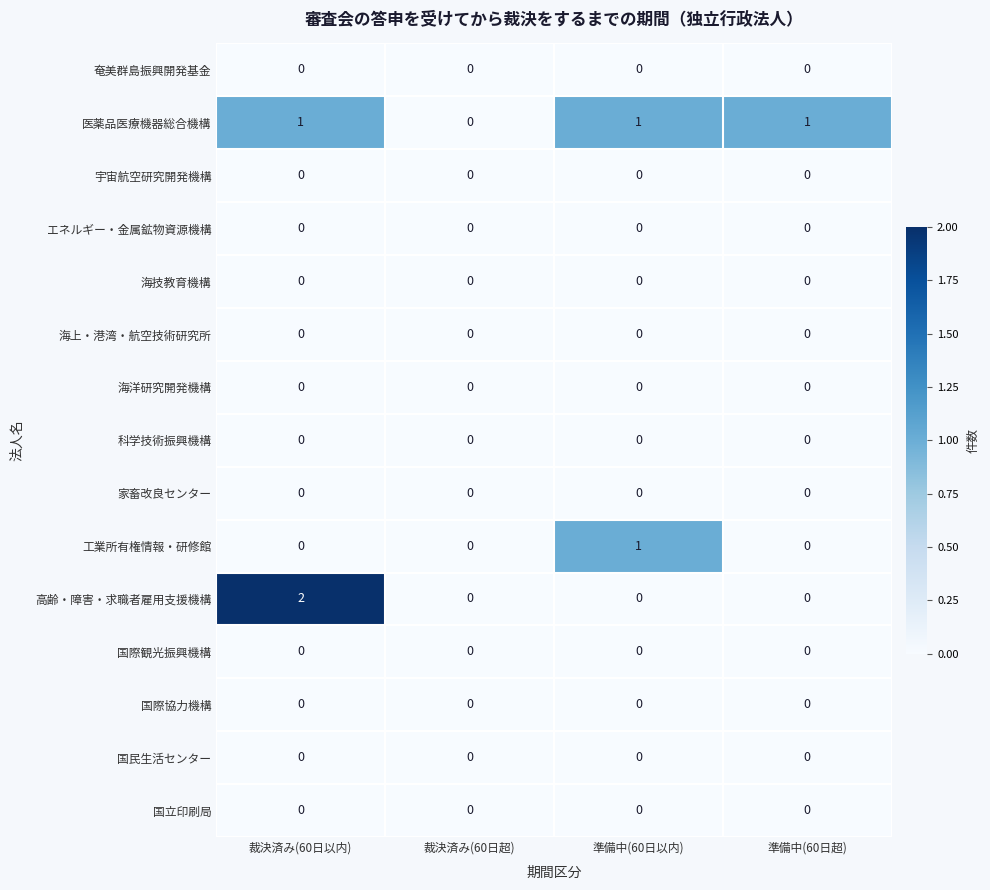

Which series changed the most between 準備中(60日以内) and 準備中(60日超)?

工業所有権情報・研修館